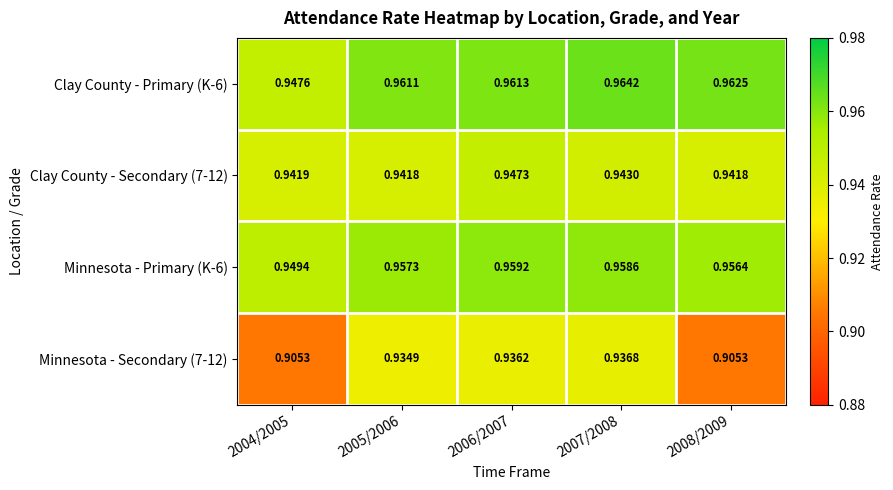

Between 2006/2007 and 2008/2009, which series saw the biggest shift?

Minnesota - Secondary (7-12)